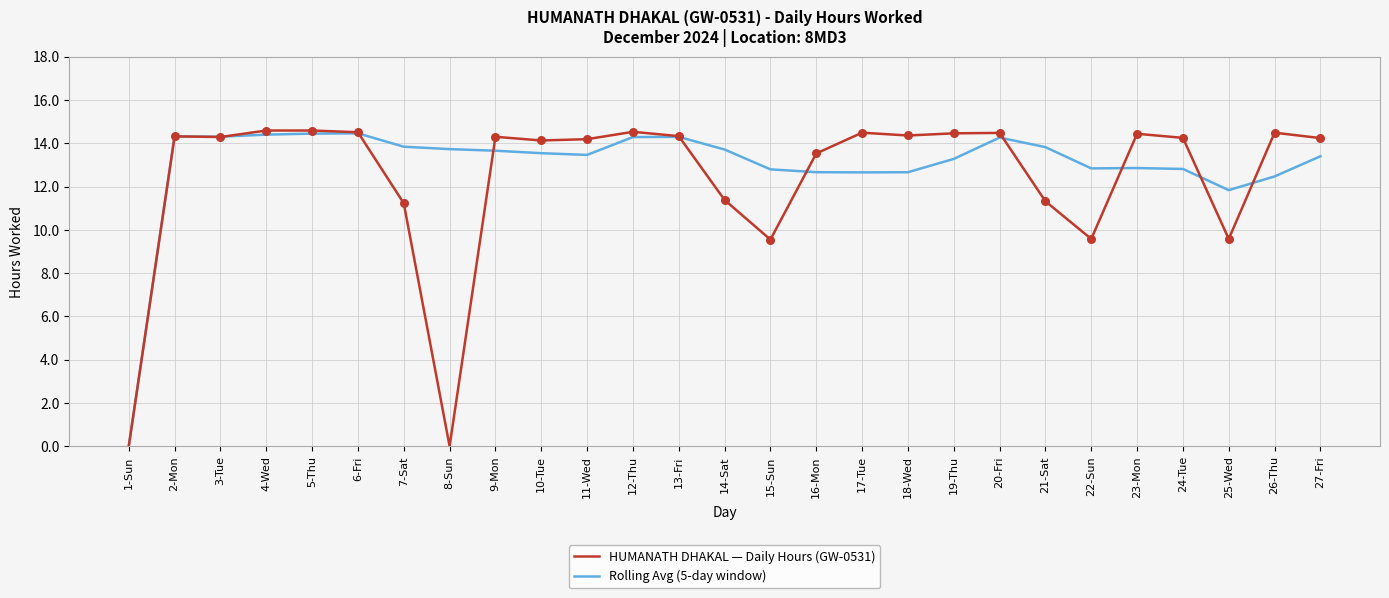

What is the total value across all series at 4-Wed?

29.0